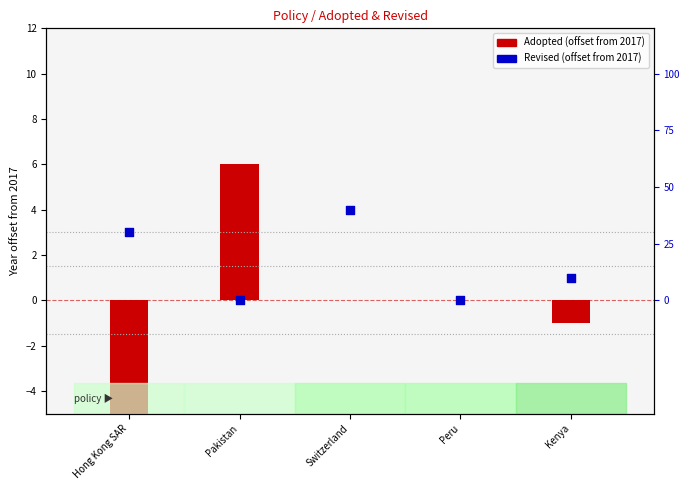

What are all the series names shown in the legend?

Adopted, Revised